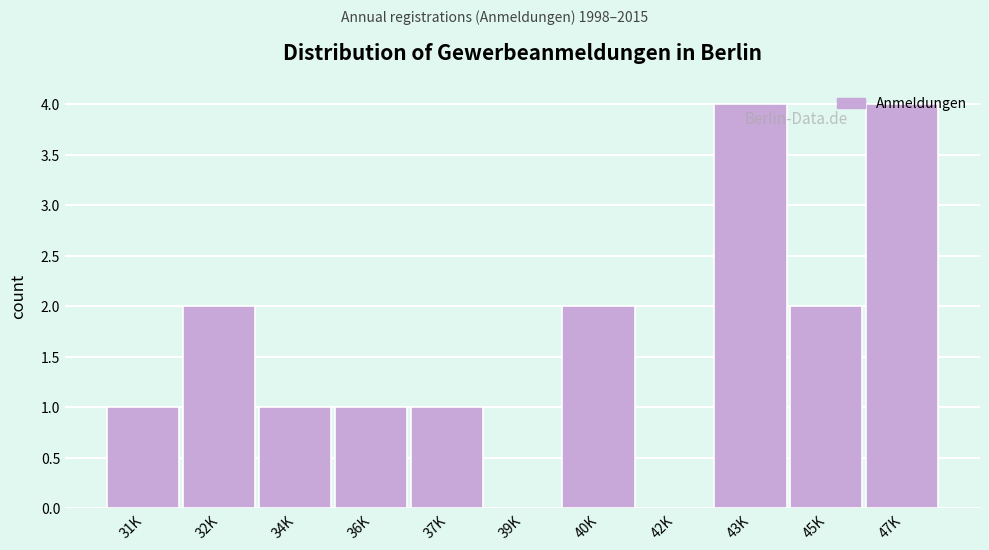

What is the sum of the values at 40K and 45K?

4